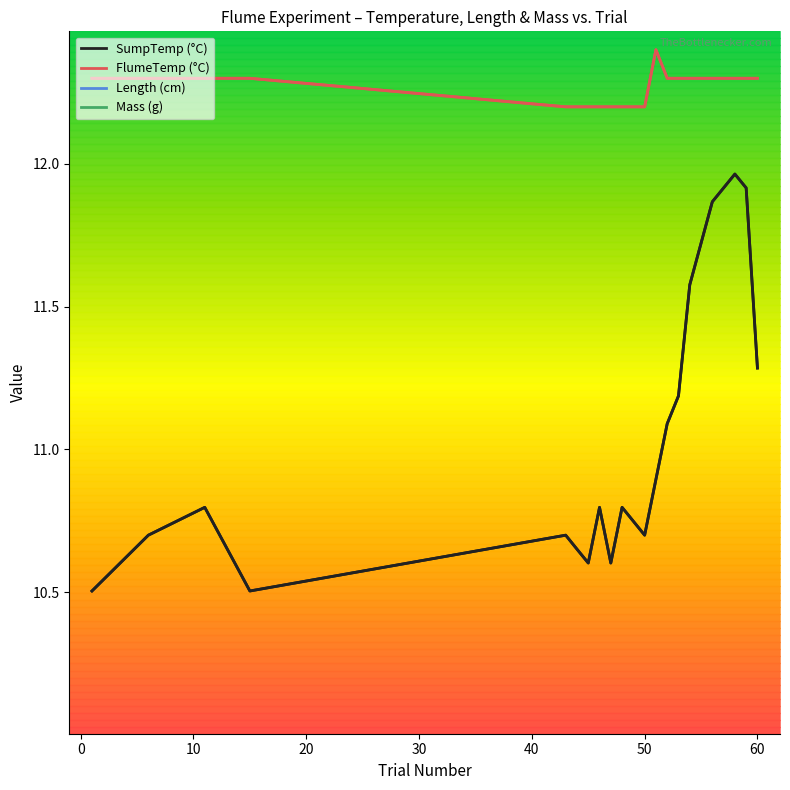

The Mass (g) series shows 0.4 at 11. True or false?

False